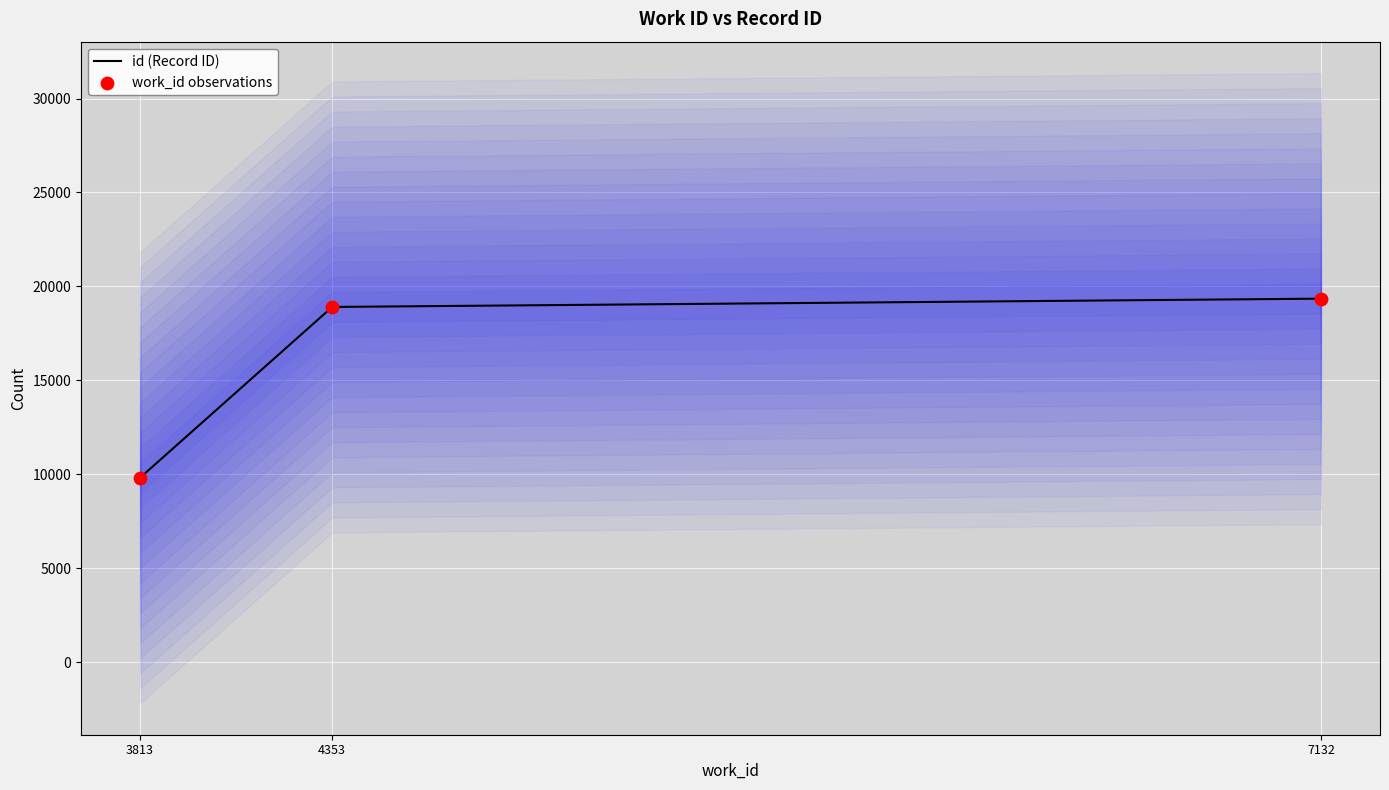

Approximately how many times larger is the value at 3813 compared to 7132?

0.5